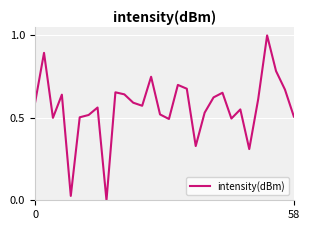

How many categories are shown in the chart?

30